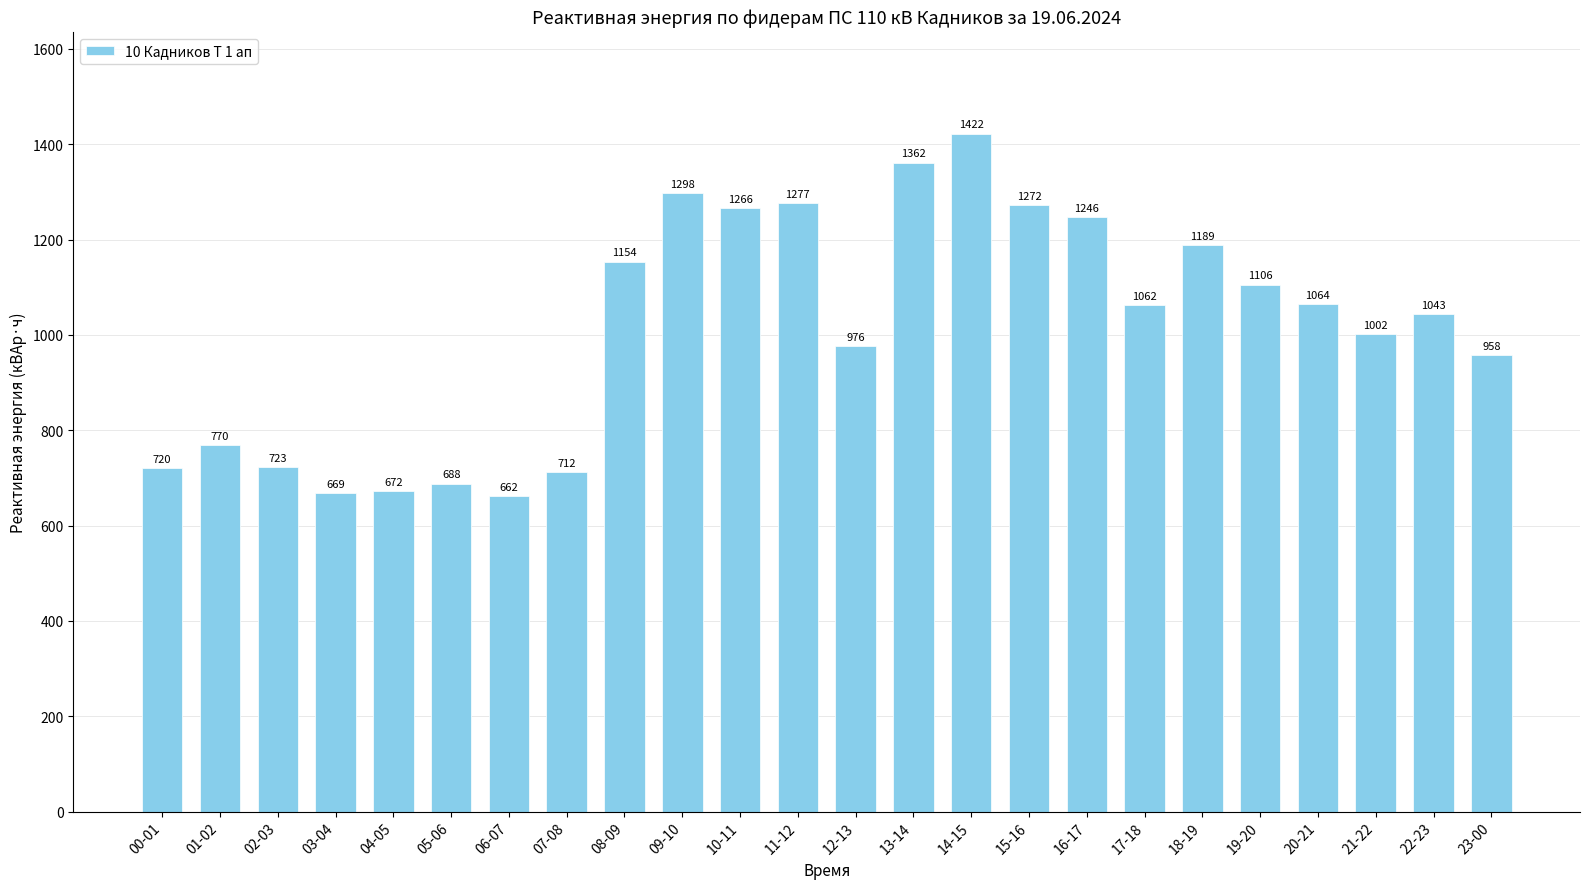

What is the label of the 19th bar from the left?

18-19